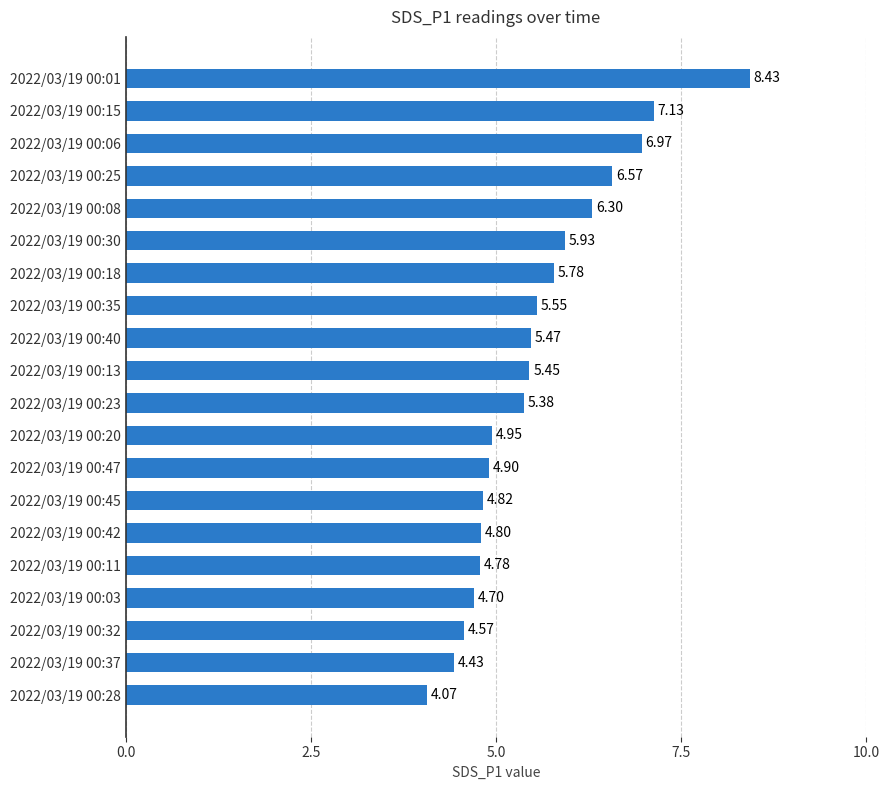

At which label is the value closest to 6?

2022/03/19 00:30